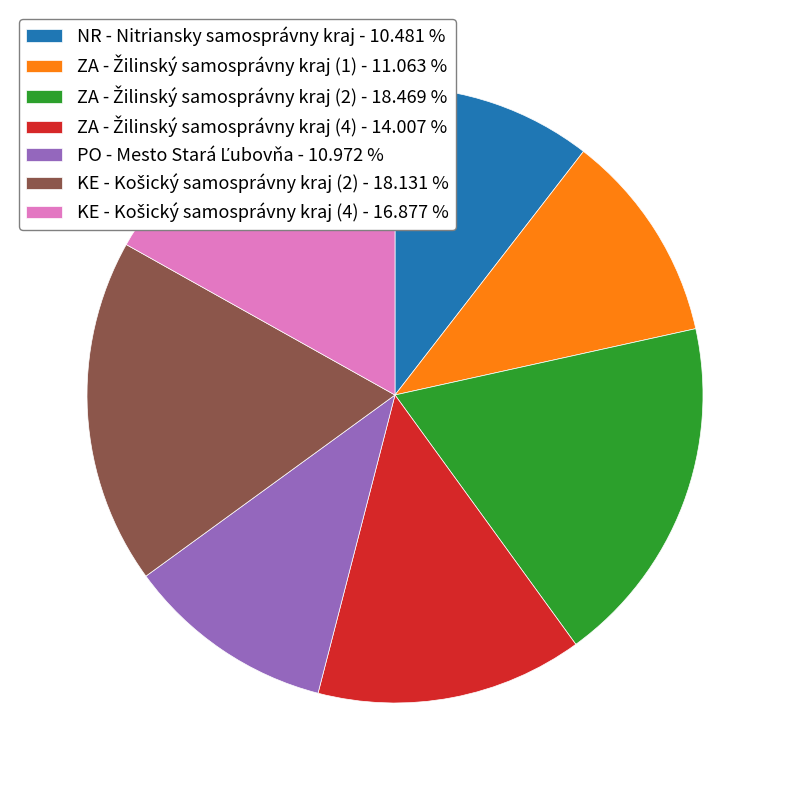

Does any single category account for the majority?

No